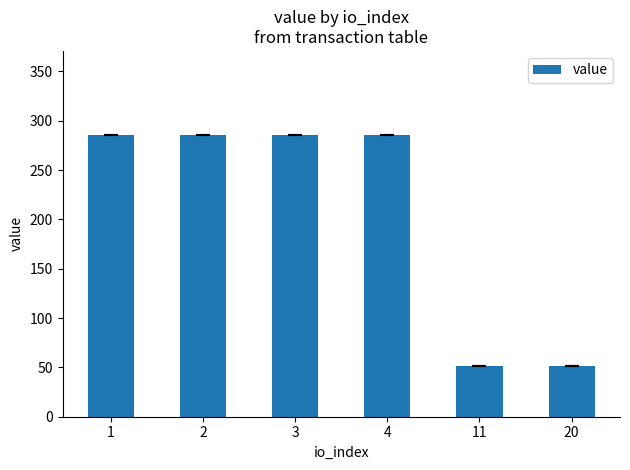

How many bars are there in total?

6